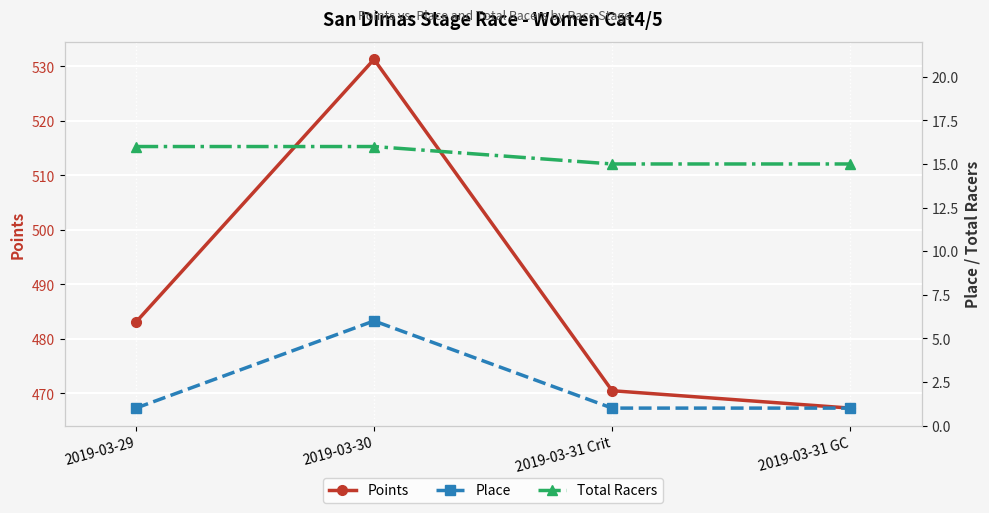

Is it true that Points equals 943.4 at 2019-03-30?

False